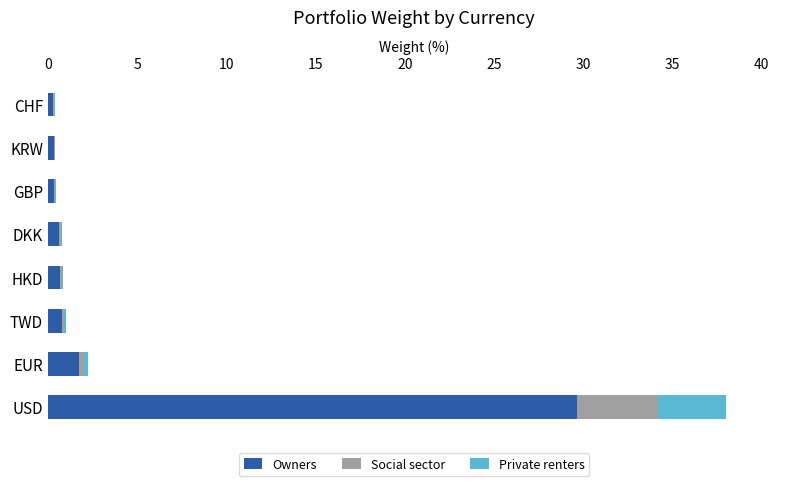

At which label does Owners reach its peak?

USD